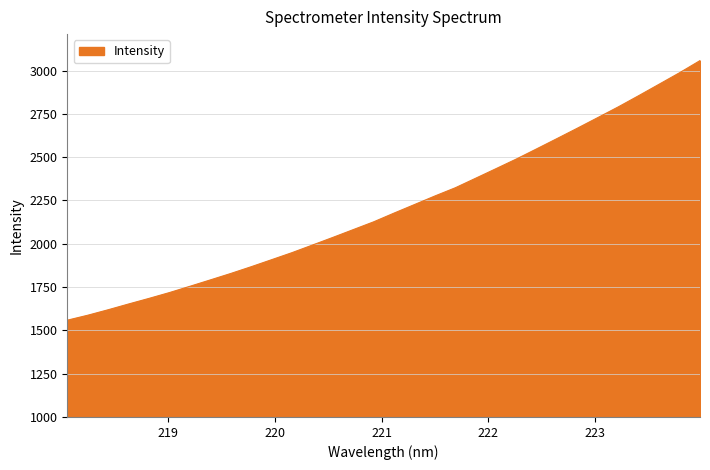

What is the smallest value displayed?

1558.7